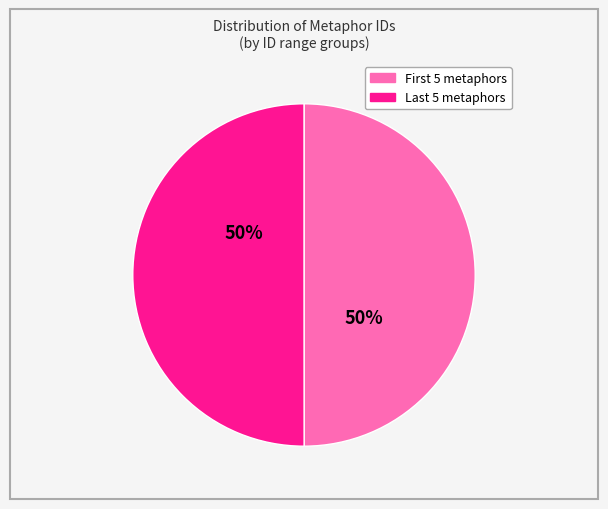

To the nearest percent, what is the average slice percentage?

50%